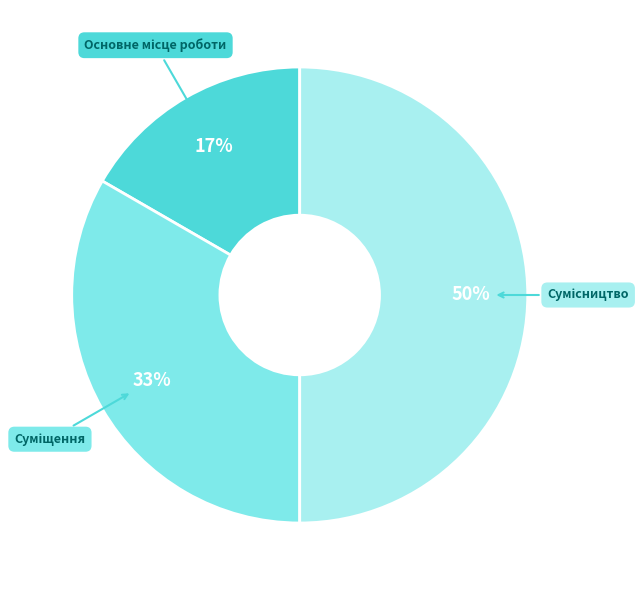

To the nearest percent, what is the difference between the largest and smallest slice percentages?

33%